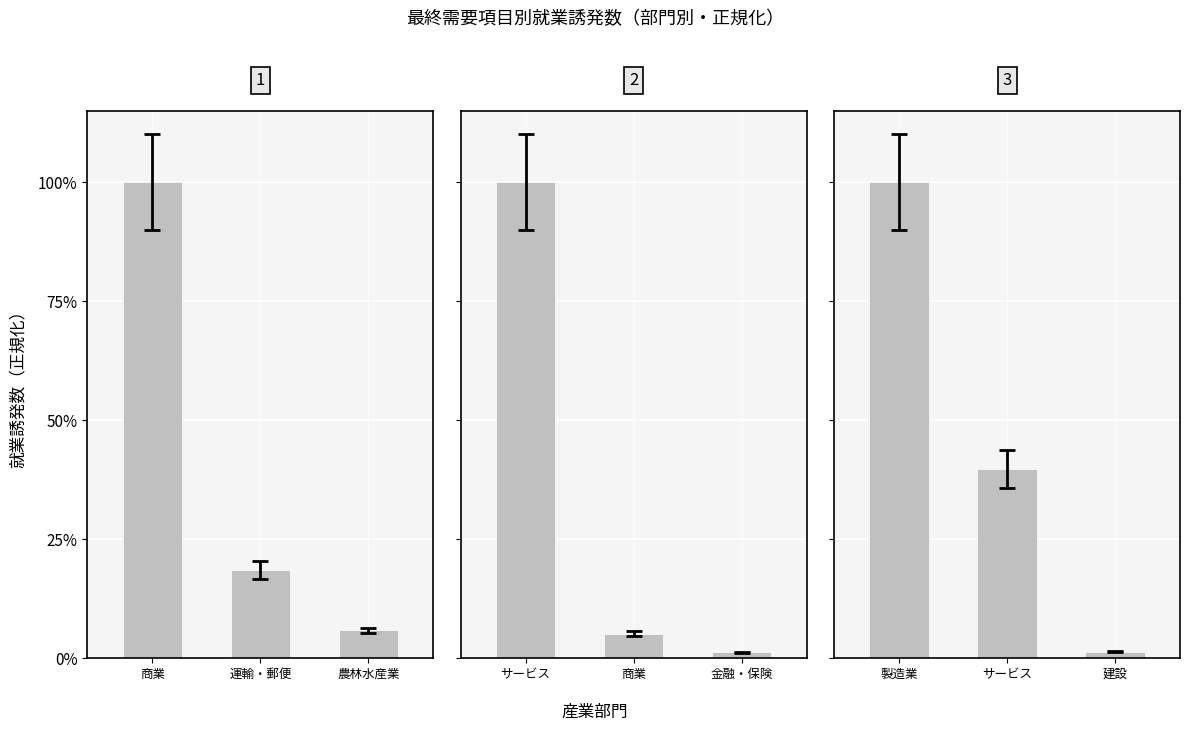

Is it true that 移輸出計 equals 0.0 at 建設?

False